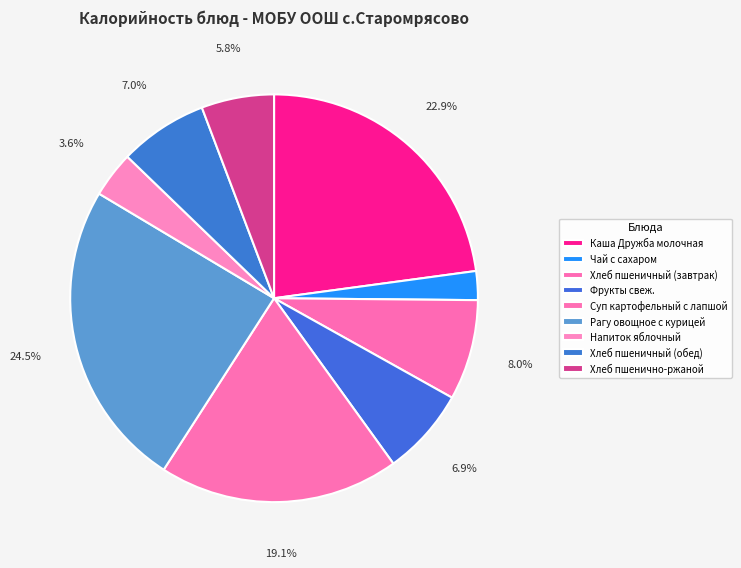

To the nearest percent, what percentage of the pie is Напиток яблочный?

4%